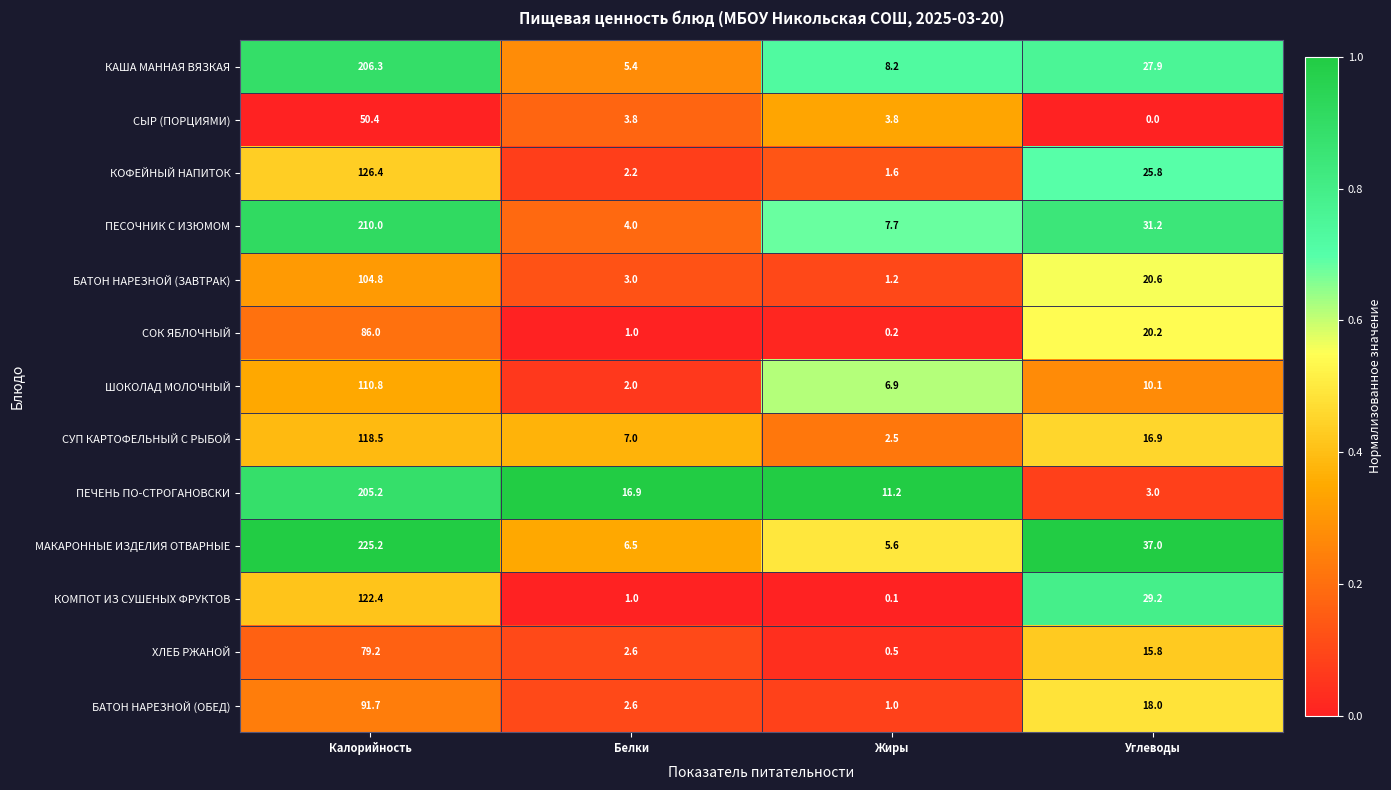

True or false: КОФЕЙНЫЙ НАПИТОК has a value of 126.4 at Калорийность.

True